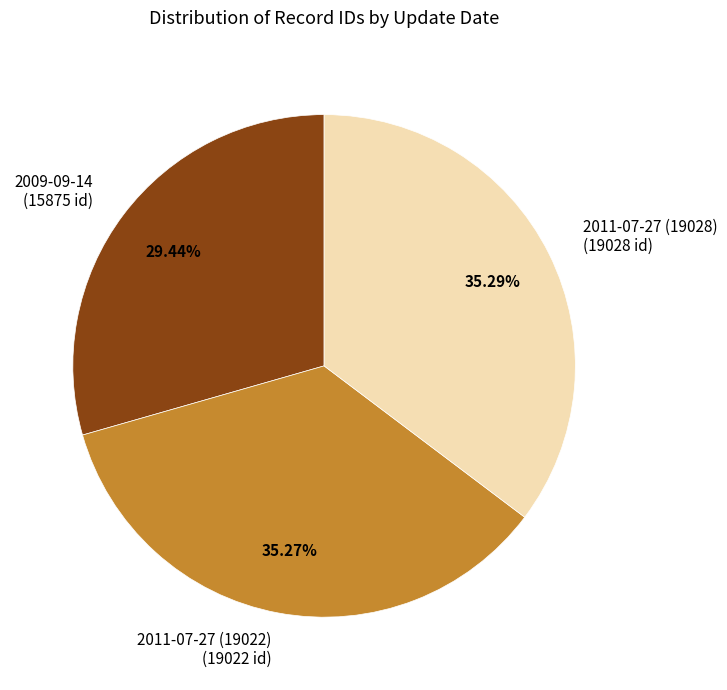

Does any single category account for the majority?

No